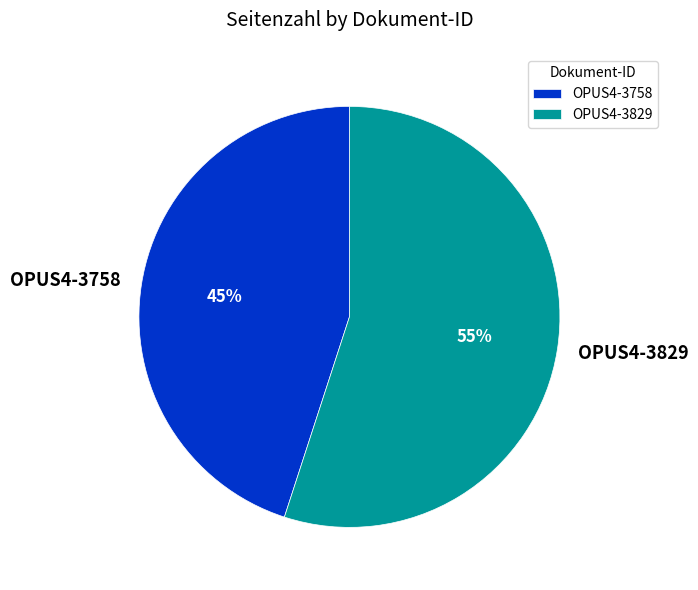

What is the ratio of the value at OPUS4-3758 to the value at OPUS4-3829?

0.8